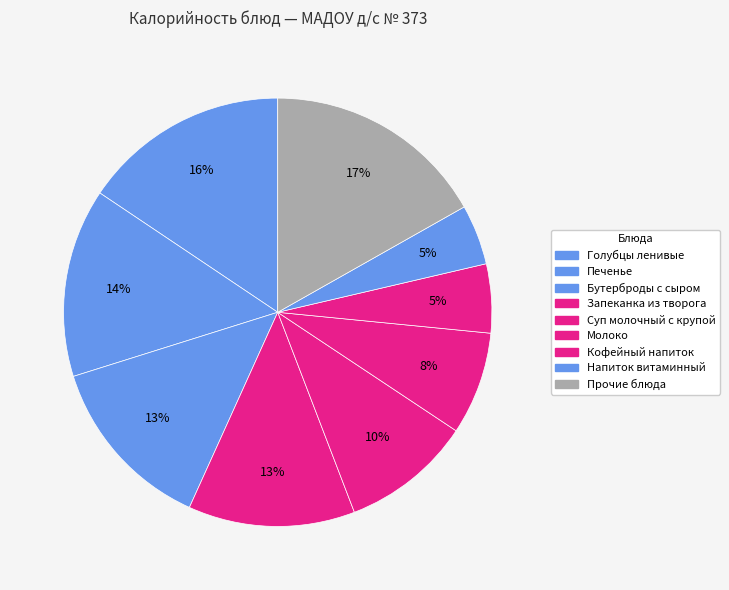

How many segments does this pie chart have?

9